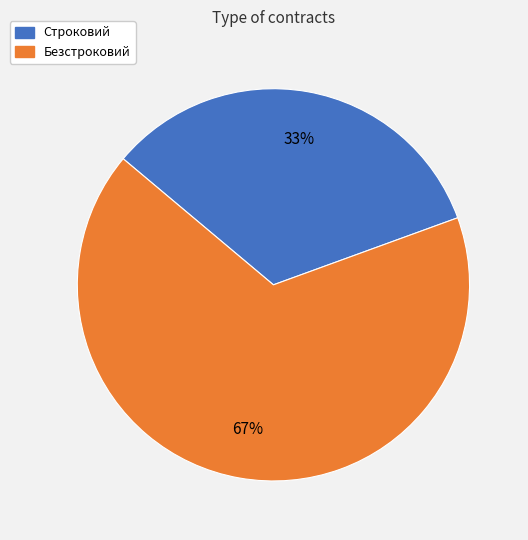

Do Безстроковий and Строковий together represent more than half of the pie?

Yes